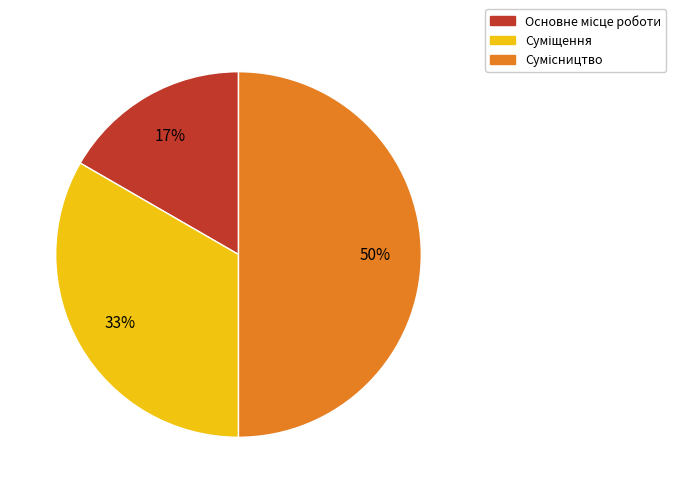

To the nearest percent, what is the difference between the largest and smallest slice percentages?

33%